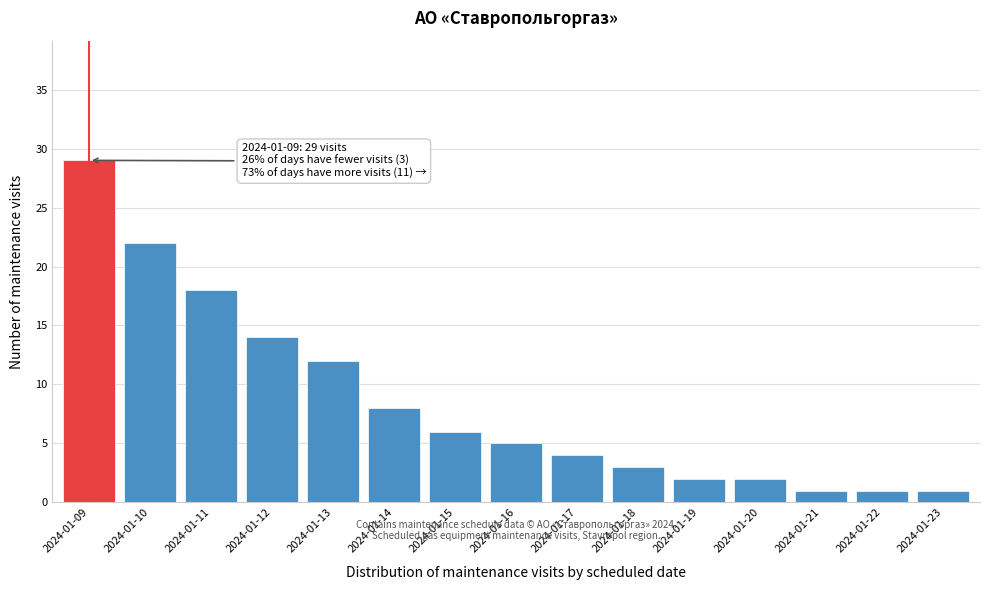

Reading right to left, list all the values displayed in this chart.

2024-01-23=1	2024-01-22=1	2024-01-21=1	2024-01-20=2	2024-01-19=2	2024-01-18=3	2024-01-17=4	2024-01-16=5	2024-01-15=6	2024-01-14=8	2024-01-13=12	2024-01-12=14	2024-01-11=18	2024-01-10=22	2024-01-09=29